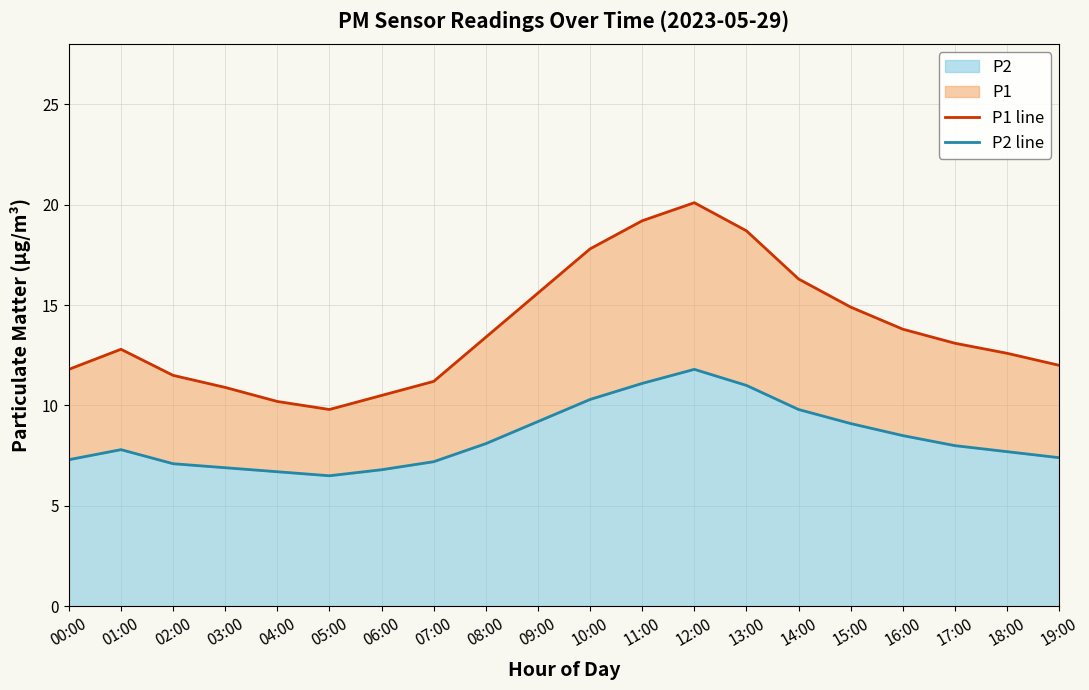

True or false: P1 line has more than 0 interior local peaks.

True